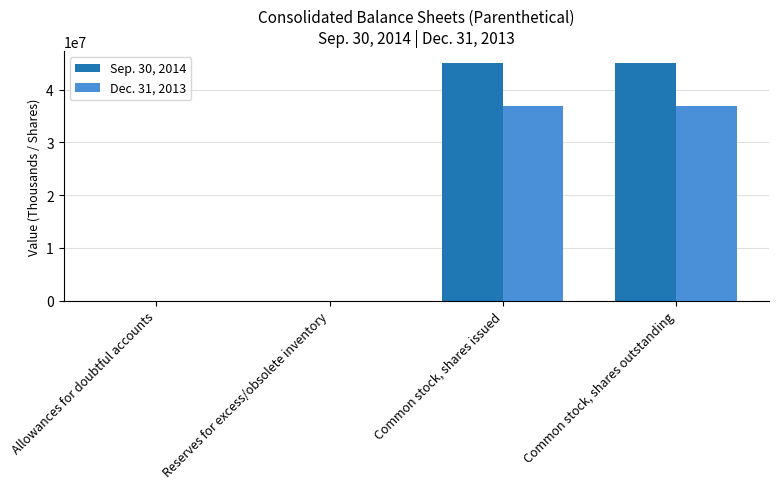

Is the value of Sep. 30, 2014 at Common stock, shares issued greater than the value of Dec. 31, 2013 at Common stock, shares outstanding?

Yes